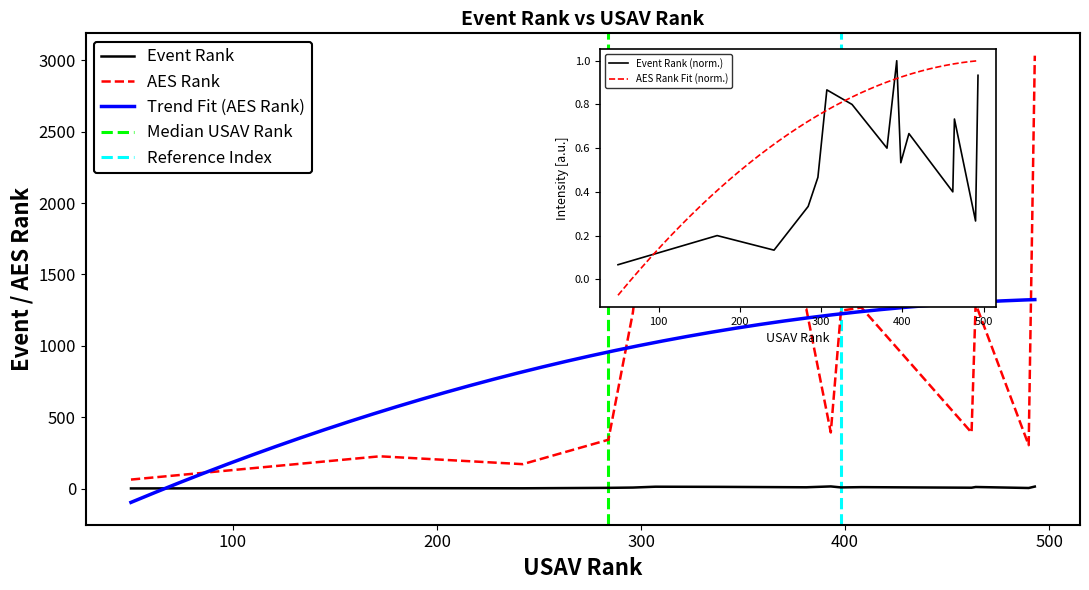

Between 6 and 7, which series saw the biggest shift?

AES Rank